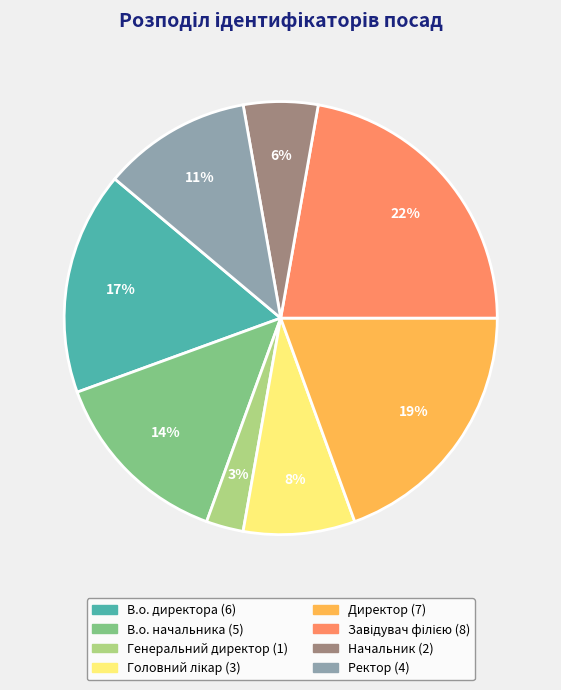

How many segments does this pie chart have?

8